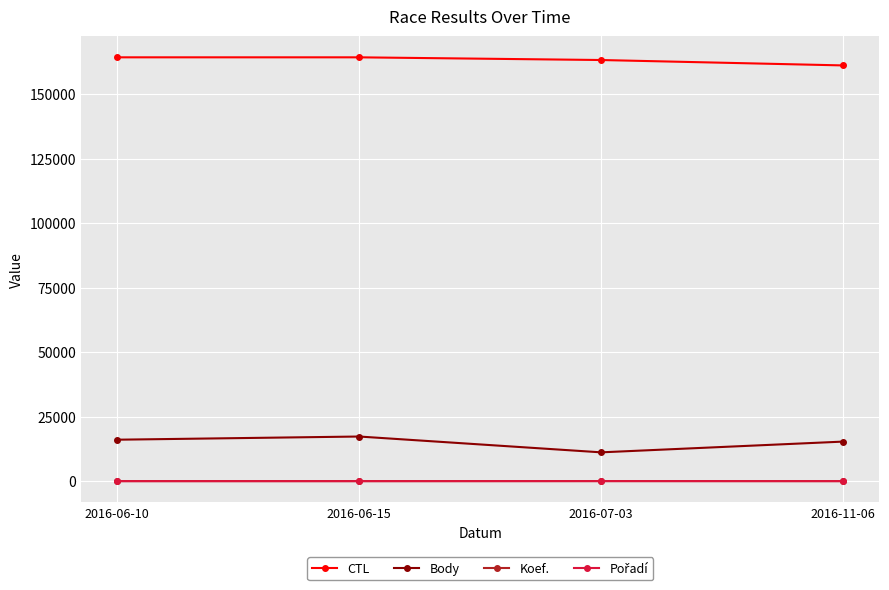

What is the label of the 1st point from the left?

2016-06-10